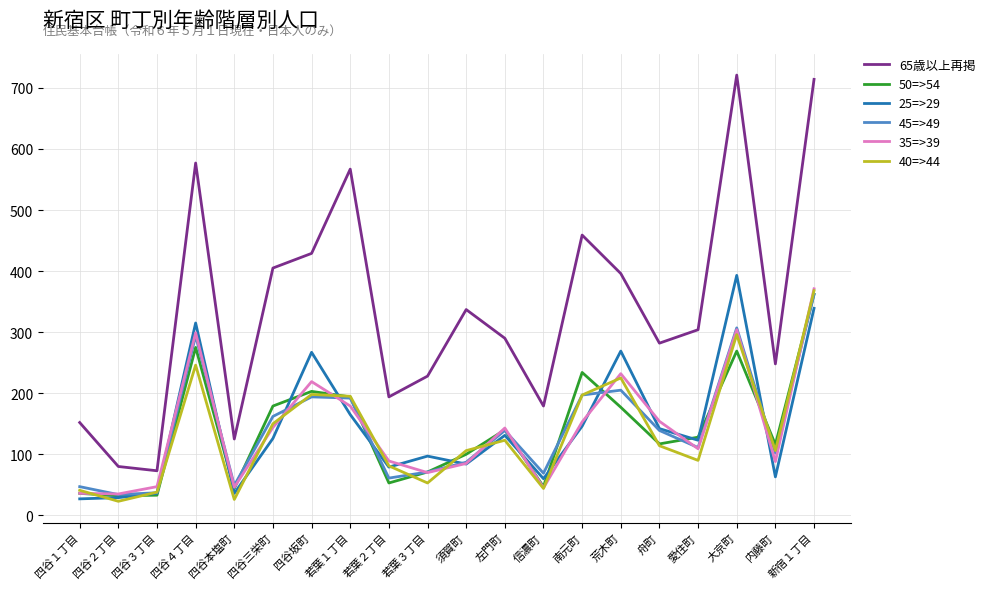

True or false: 65歳以上再掲 and 45=>49 cross at least once.

False